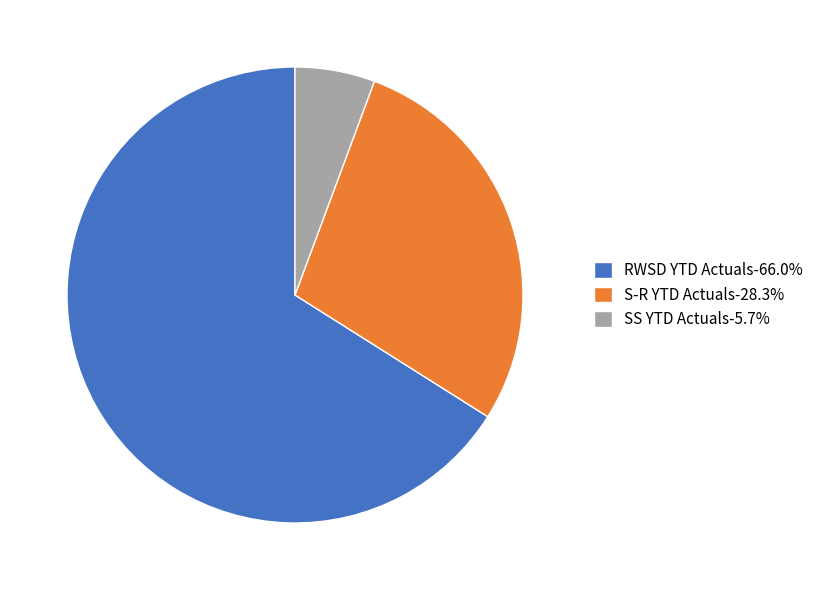

Is RWSD YTD Actuals the majority of the pie?

Yes